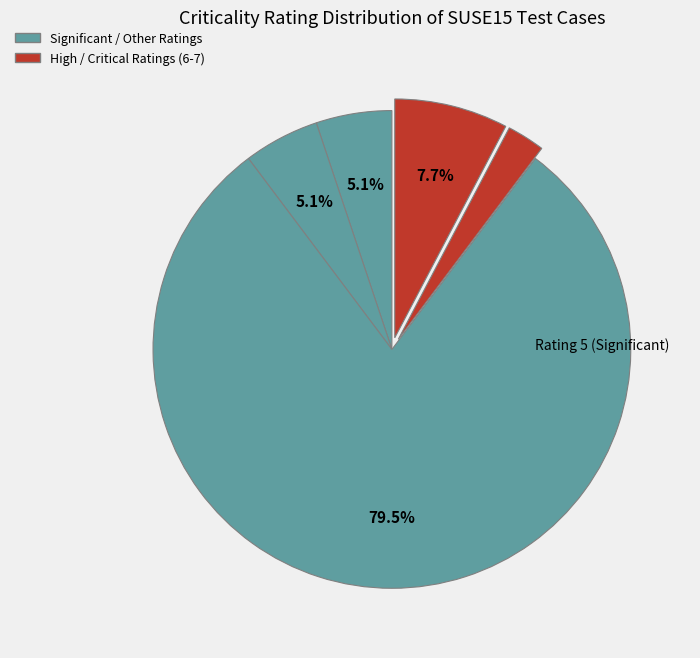

How many segments does this pie chart have?

5